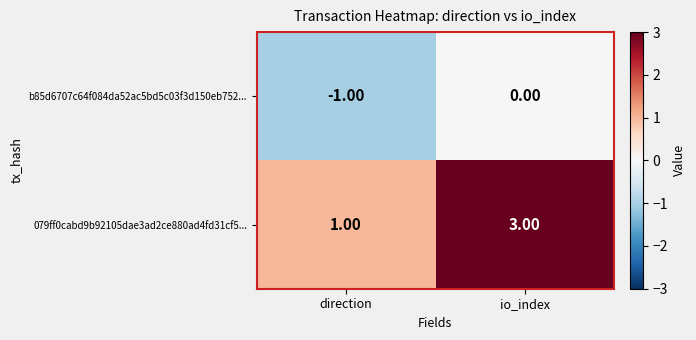

At how many categories does at least one series exceed 0?

2